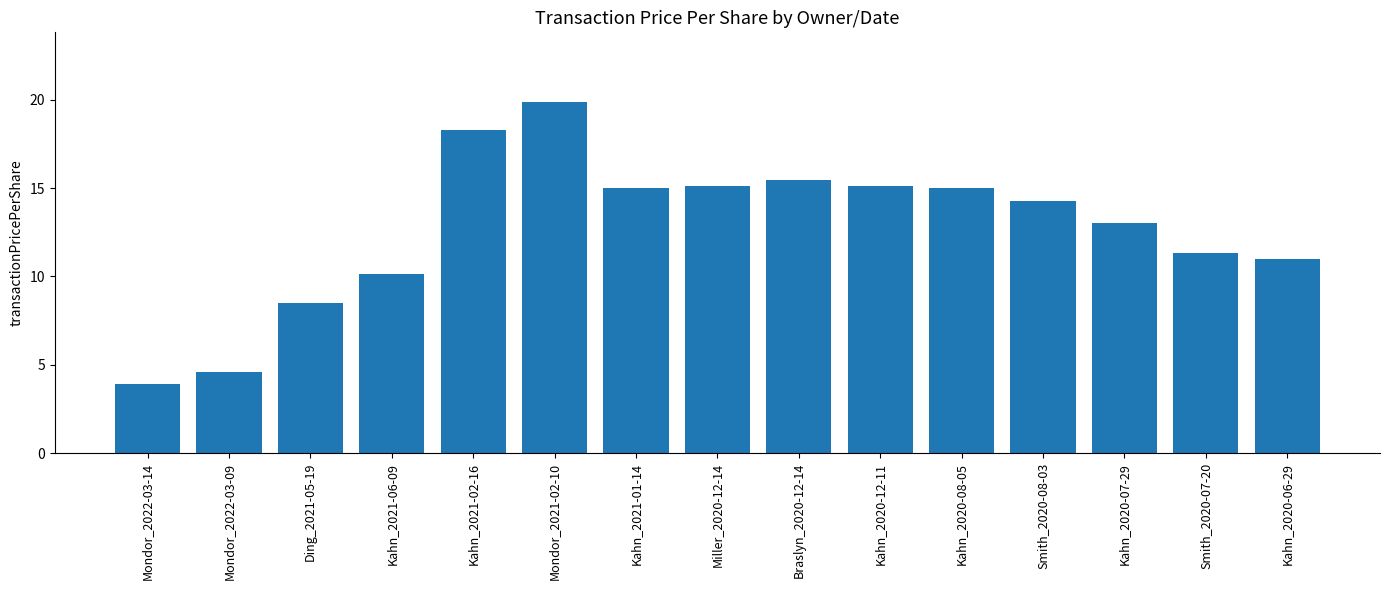

What is the label of the 4th bar from the left?

Kahn_2021-06-09